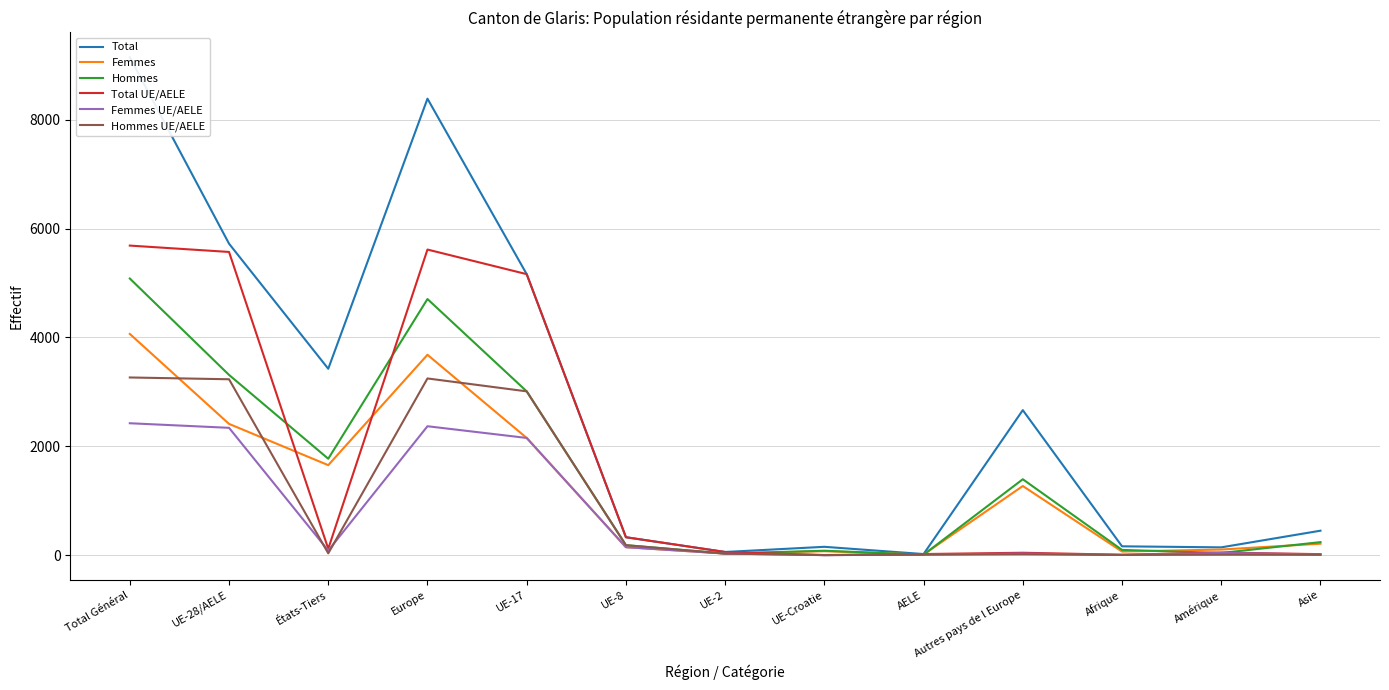

What is the difference between the highest and lowest values at AELE?

11